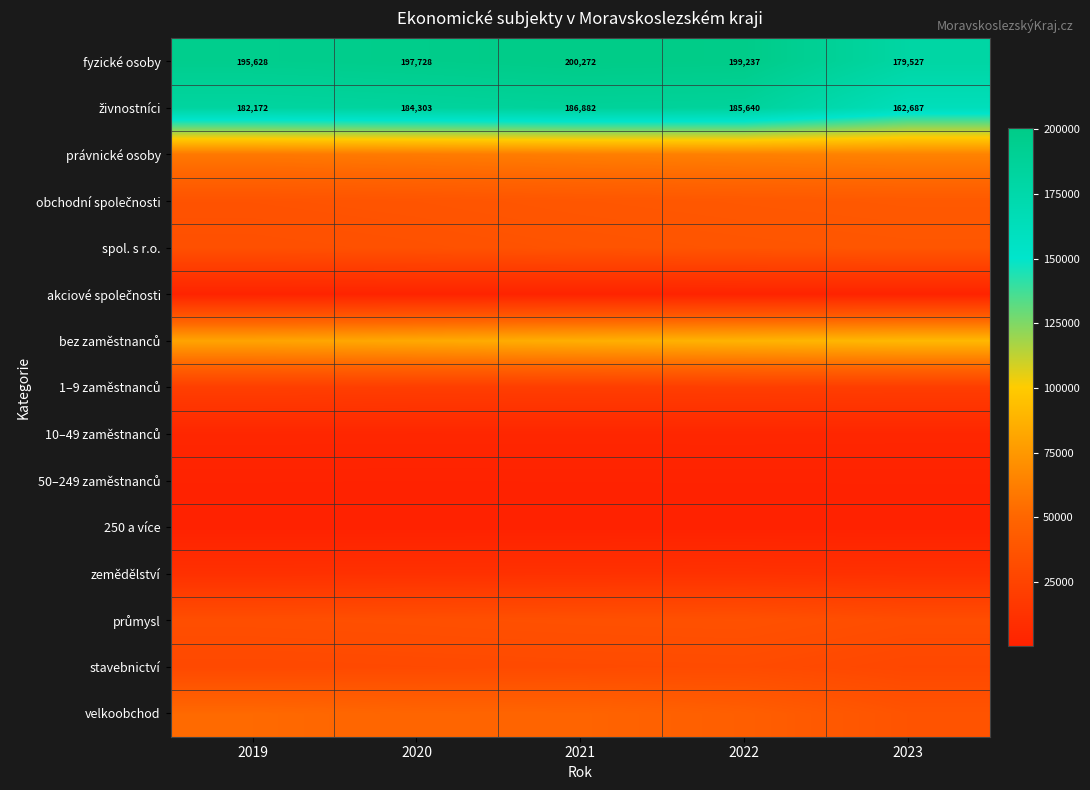

The 10–49 zaměstnanců series shows 1620 at 2019. True or false?

False